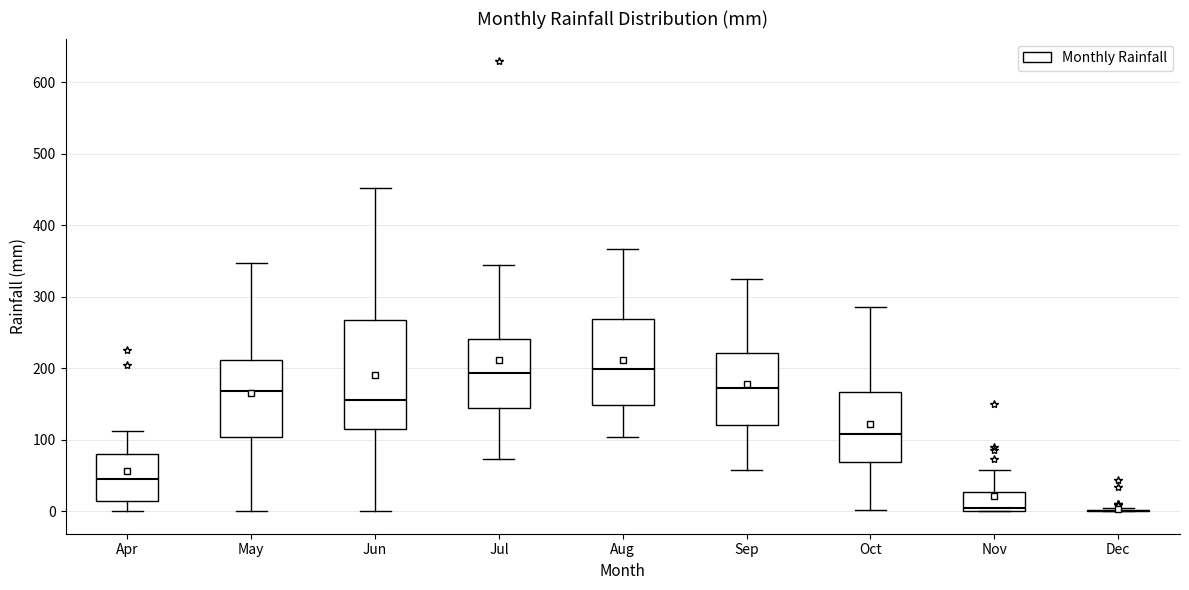

Where does the upper whisker of the box for Oct end on the y-axis? The values are not printed on the chart, so give them approximately, as read against the axis.

290